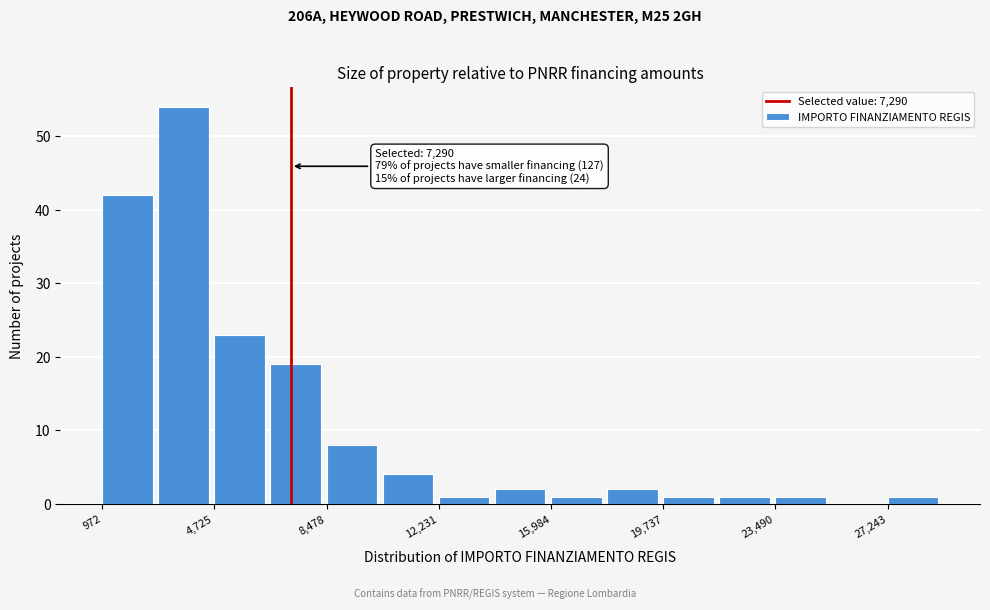

Around what value on the x-axis is the tallest bar? Give the approximate position of its centre, as read against the axis.

3500